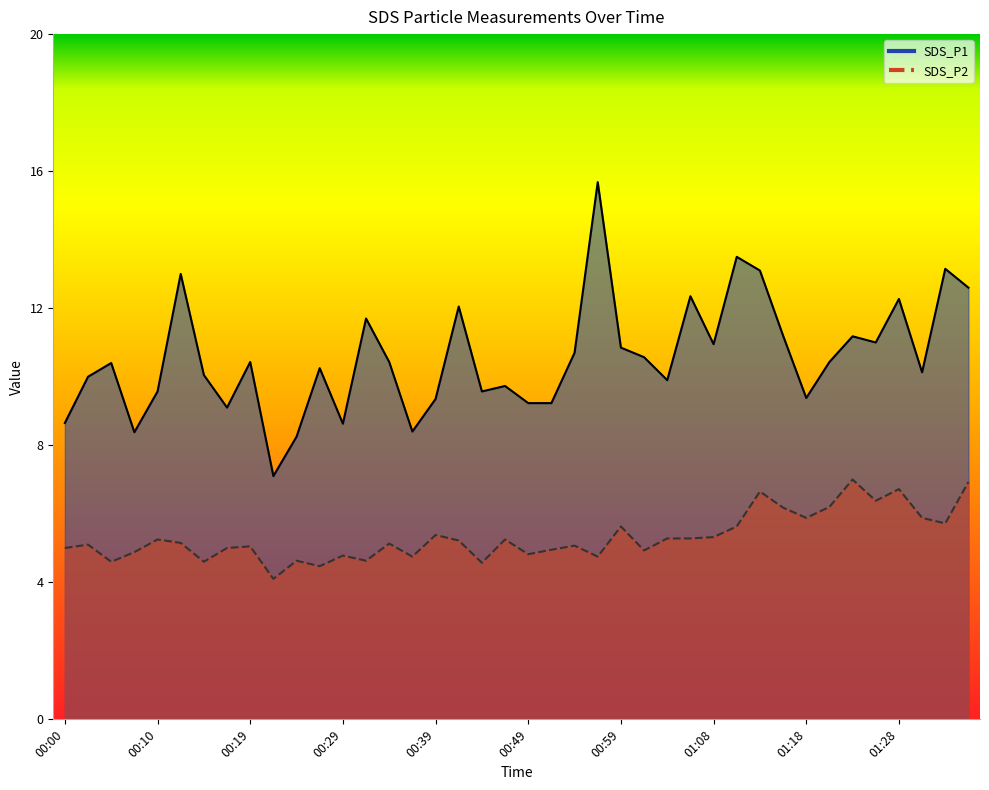

True or false: SDS_P2 and SDS_P1 intersect in this chart.

False